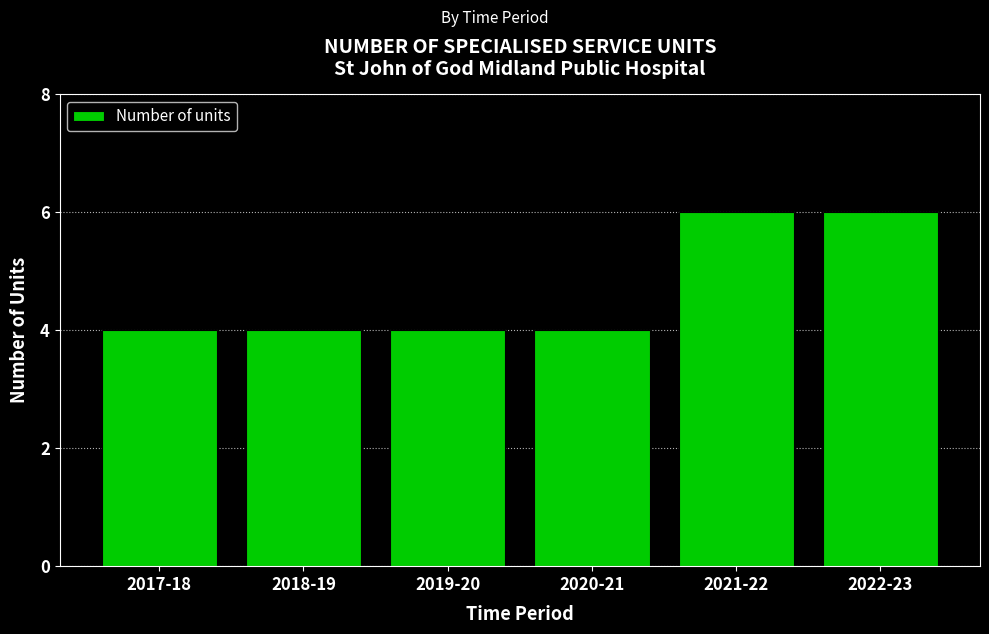

Reading left to right, list all the values displayed in this chart.

2017-18=4	2018-19=4	2019-20=4	2020-21=4	2021-22=6	2022-23=6